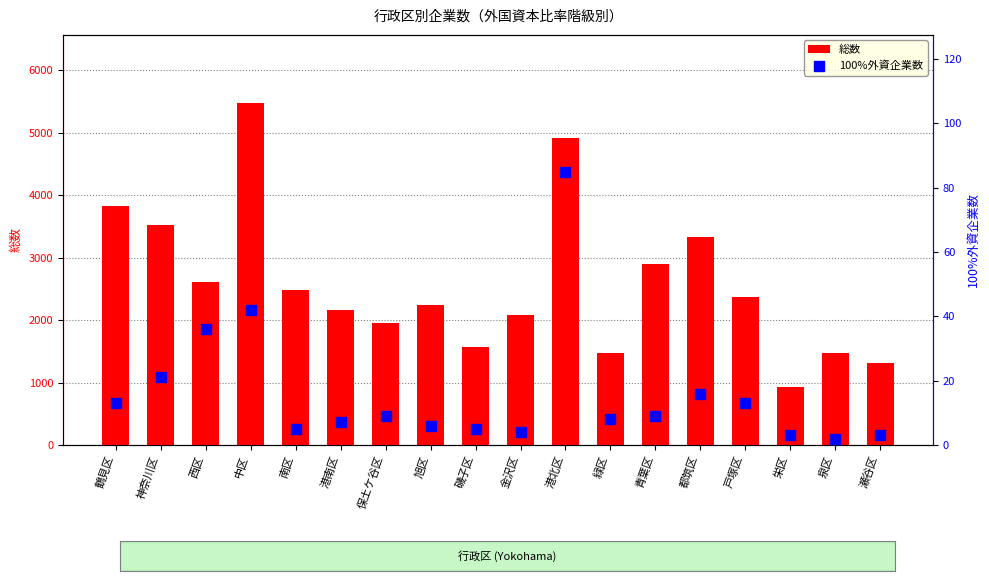

Which series has the largest total across all categories?

総数